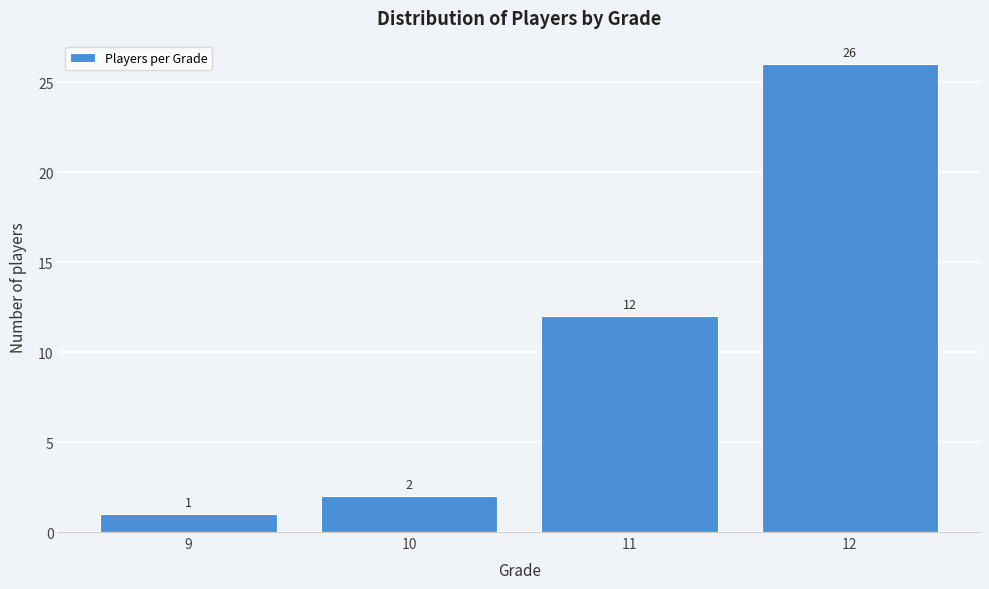

Reading left to right, transcribe all the data shown in this chart.

9=1	10=2	11=12	12=26